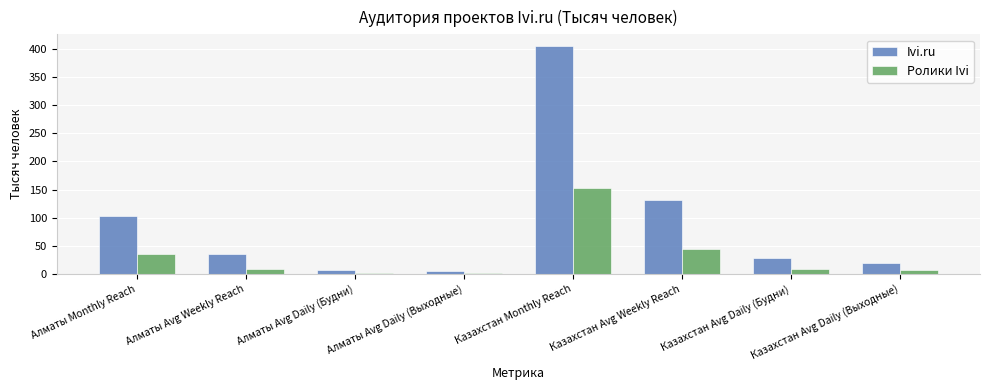

Read the Ролики Ivi value at Алматы Monthly Reach.

35.4